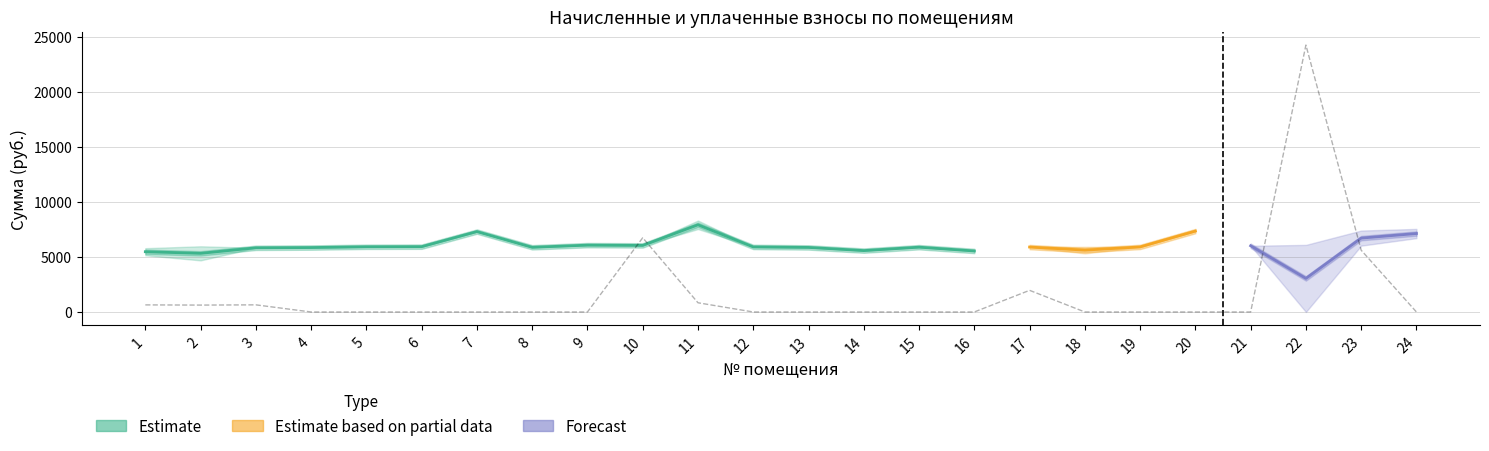

How many interior local peaks does the начислено series have?

8